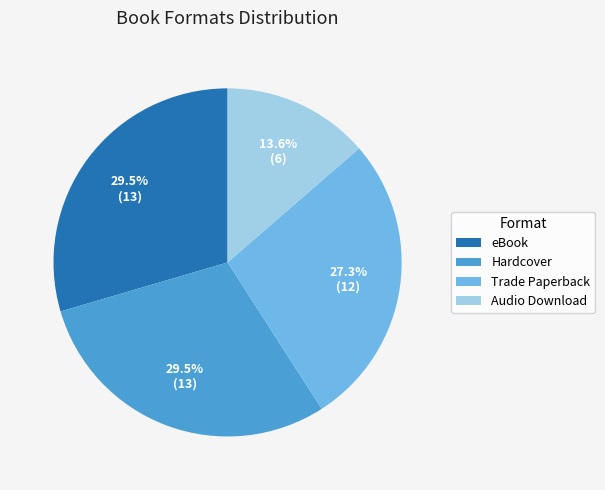

Is there any slice that represents more than half of the pie?

No